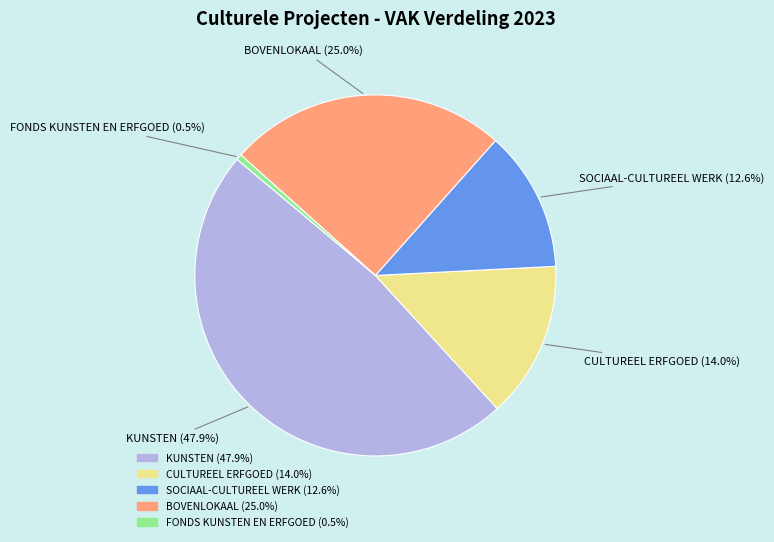

Rank the categories by value from lowest to highest.

FONDS KUNSTEN EN ERFGOED, SOCIAAL-CULTUREEL WERK, CULTUREEL ERFGOED, BOVENLOKAAL, KUNSTEN